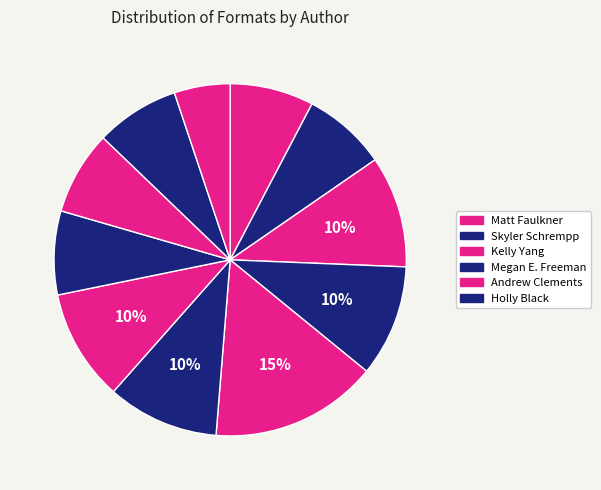

Count the number of slices in the pie.

11